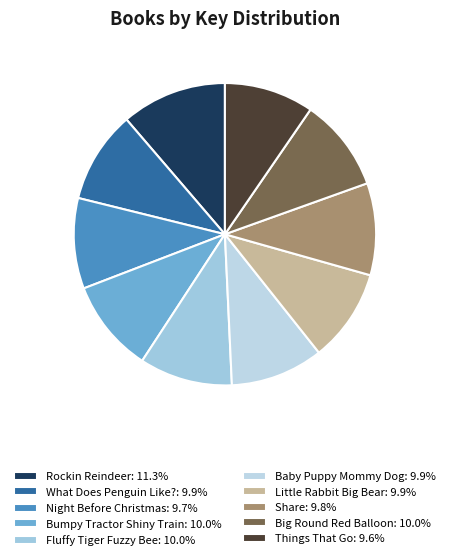

To the nearest percent, what is the combined percentage of Bumpy Tractor Shiny Train and Share?

20%